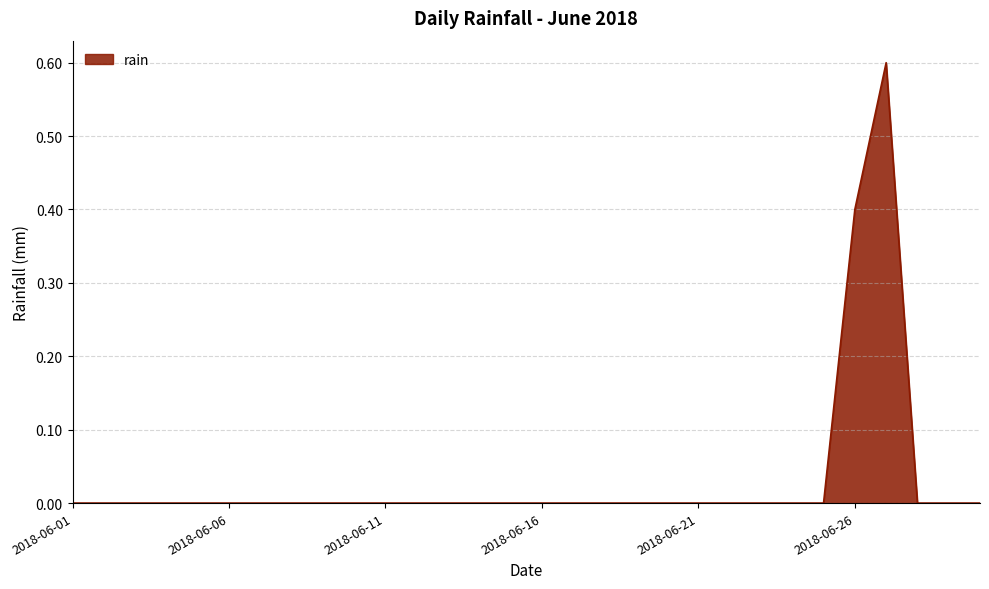

What is the difference between the maximum and minimum values?

0.6